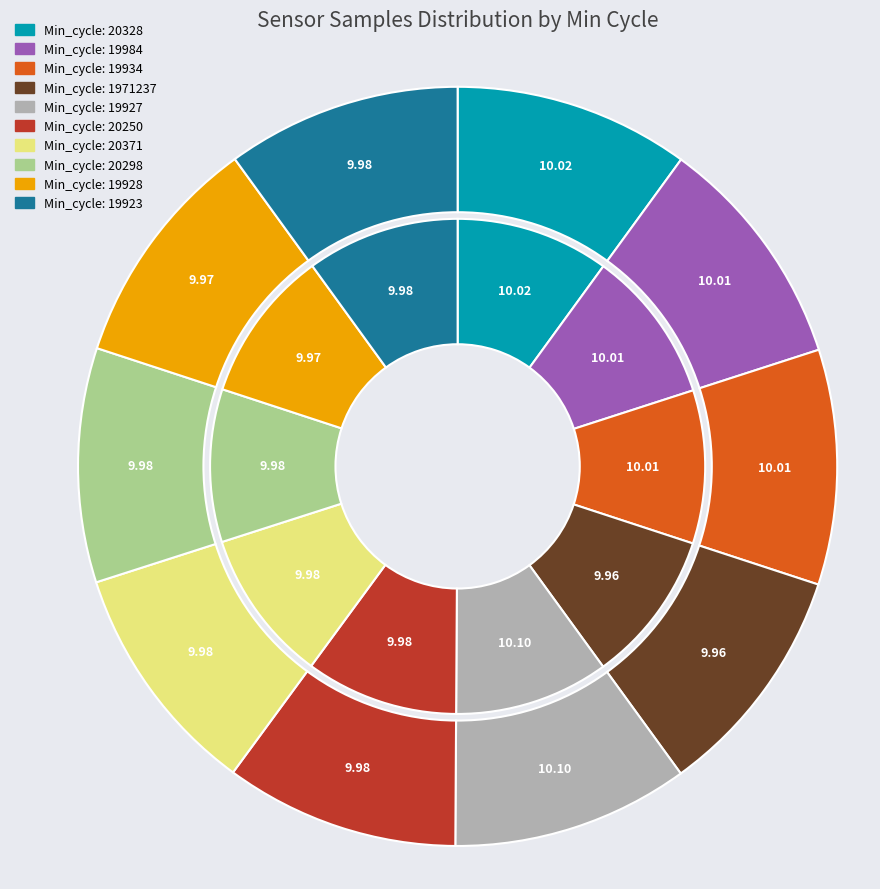

True or false: 28/19923 accounts for 21% of the total.

False